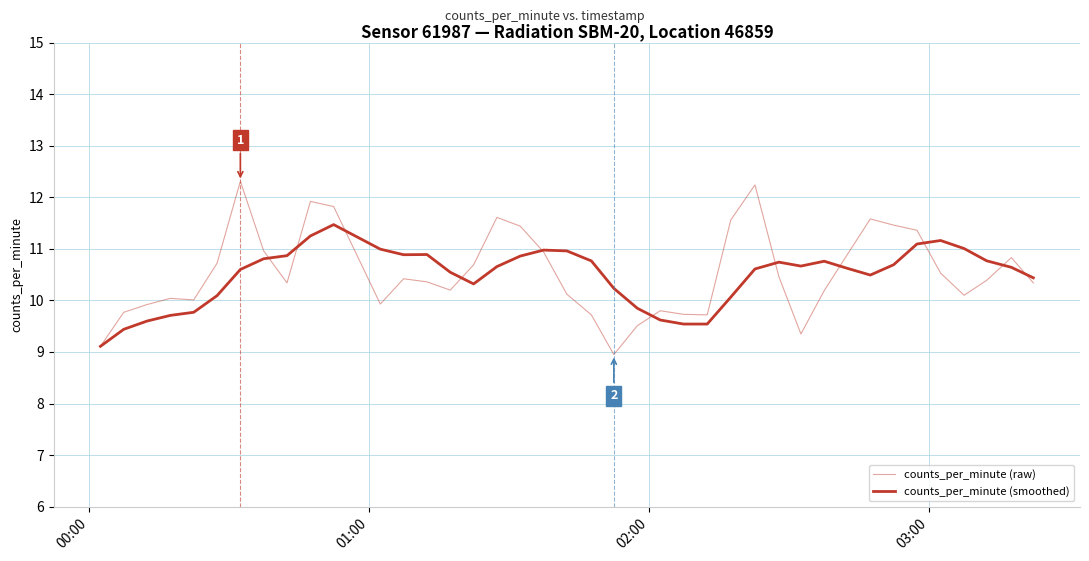

True or false: counts_per_minute (raw) and counts_per_minute (smoothed) cross at least once.

True